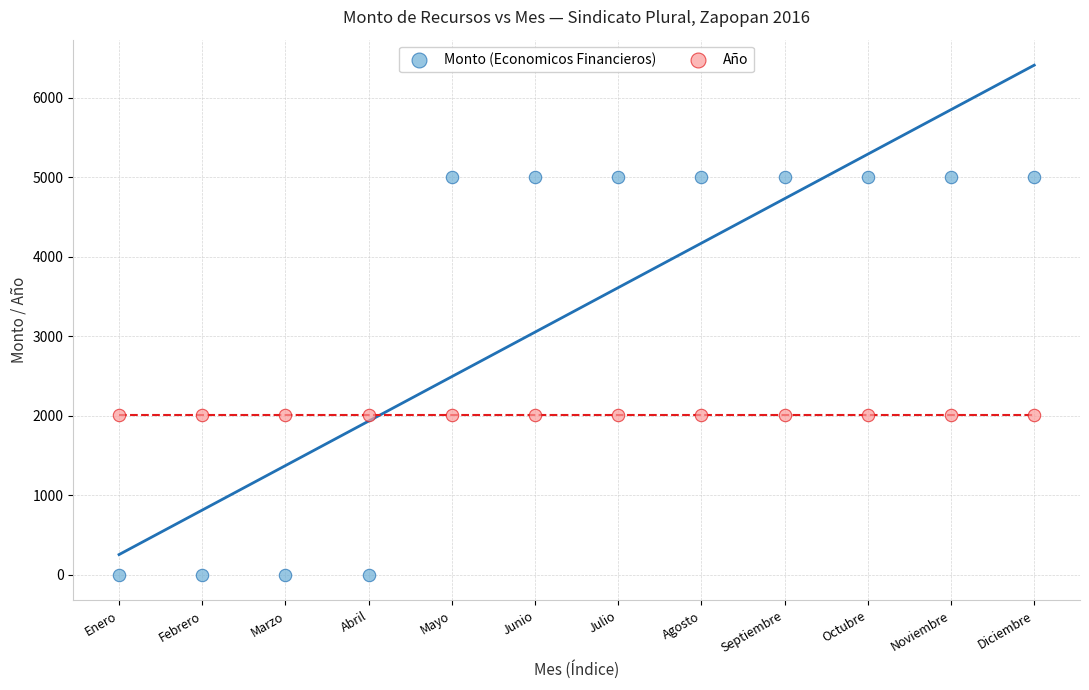

Which series contains the highest Y value?

Monto (Economicos Financieros)